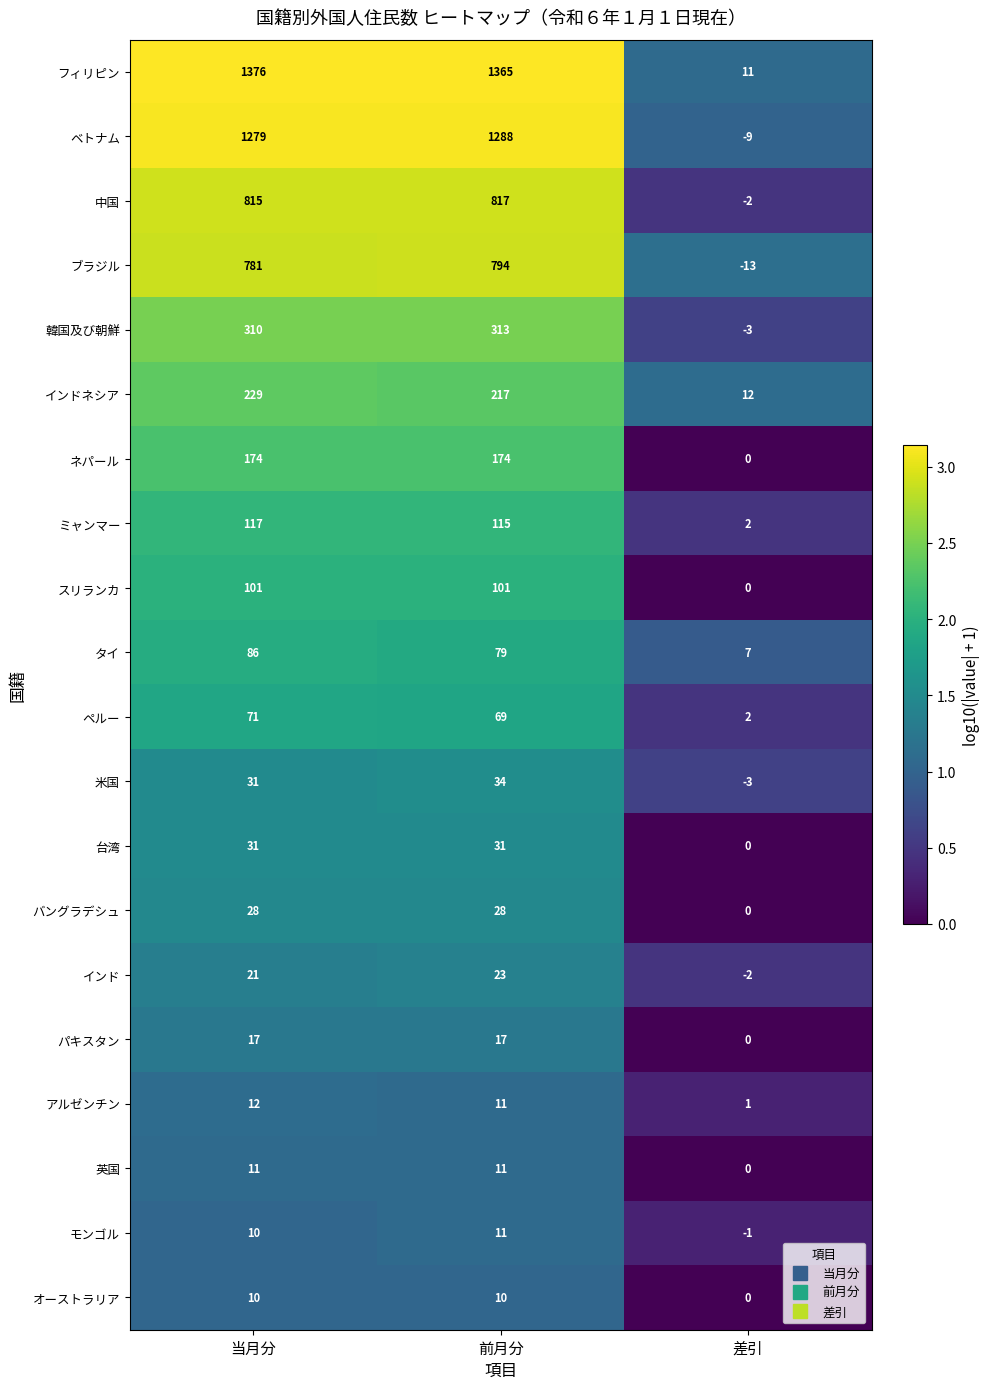

Which series has the largest total across all categories?

フィリピン